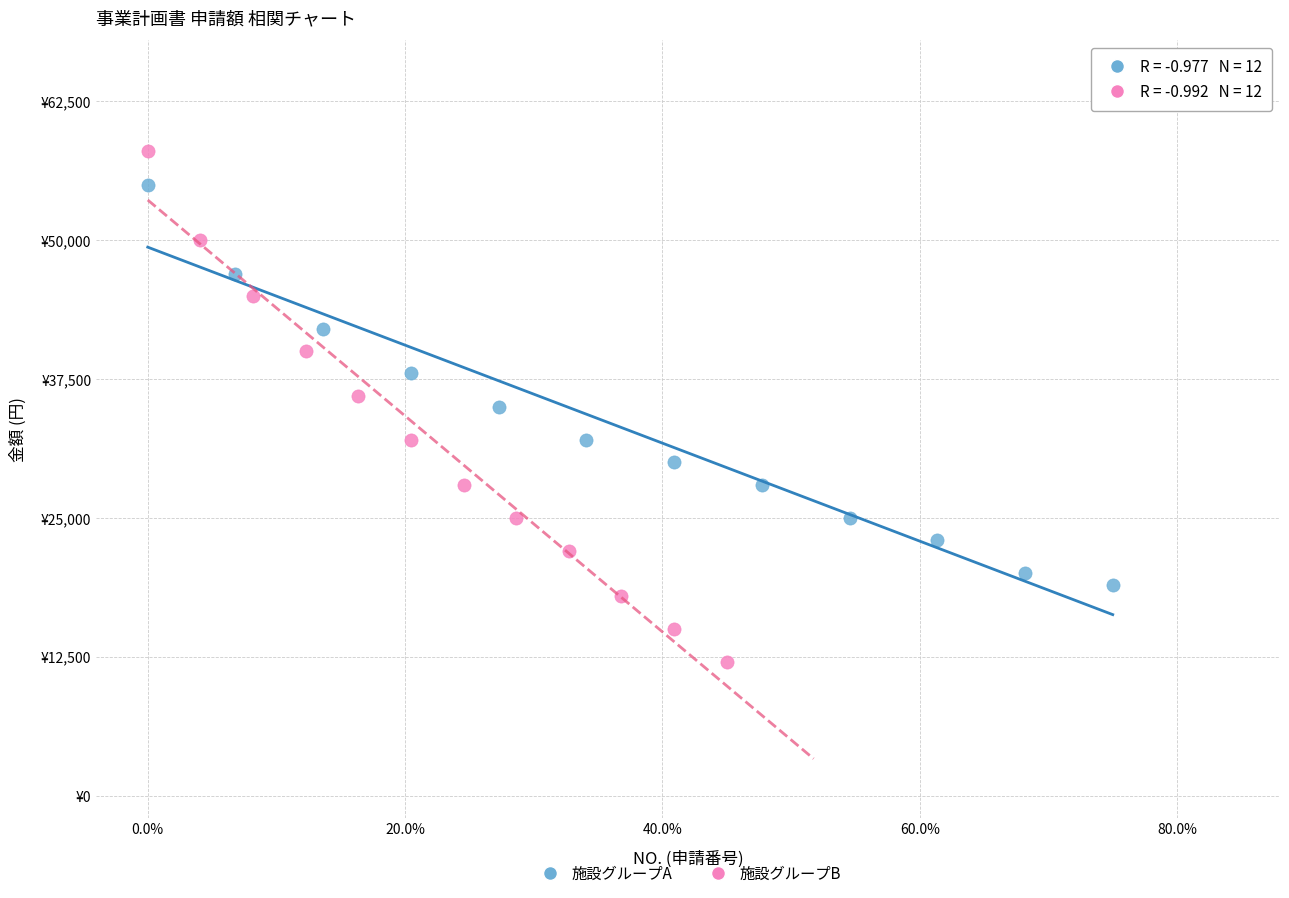

Which series reaches the maximum Y coordinate?

施設グループB